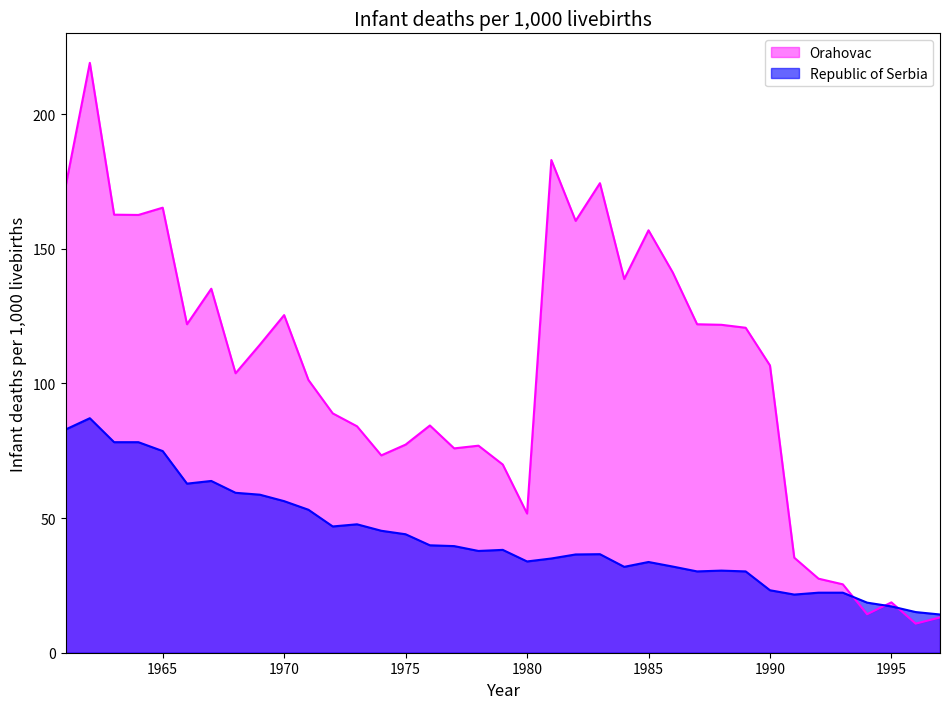

What is the value of the Republic of Serbia point at the 11th from the left?

53.1